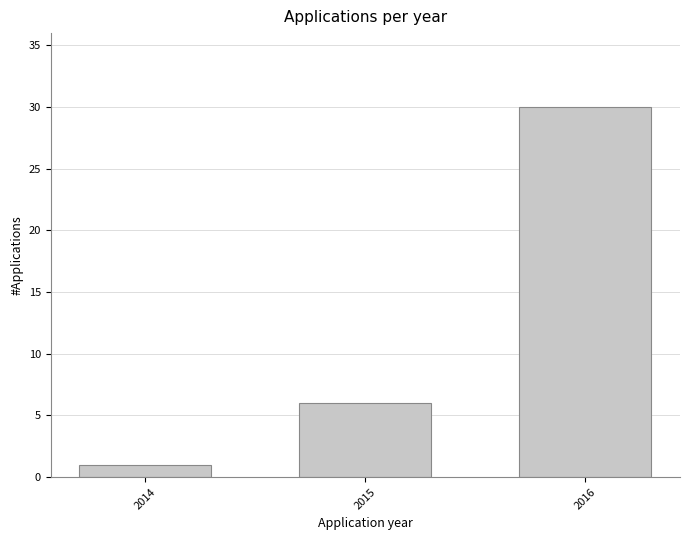

Reading left to right, transcribe all the data shown in this chart.

1	6	30